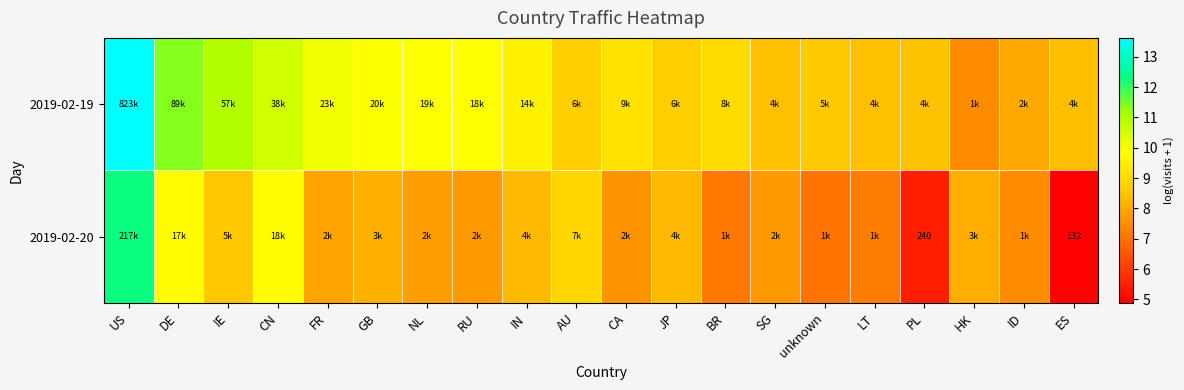

At which category is the sum across all series the highest?

US